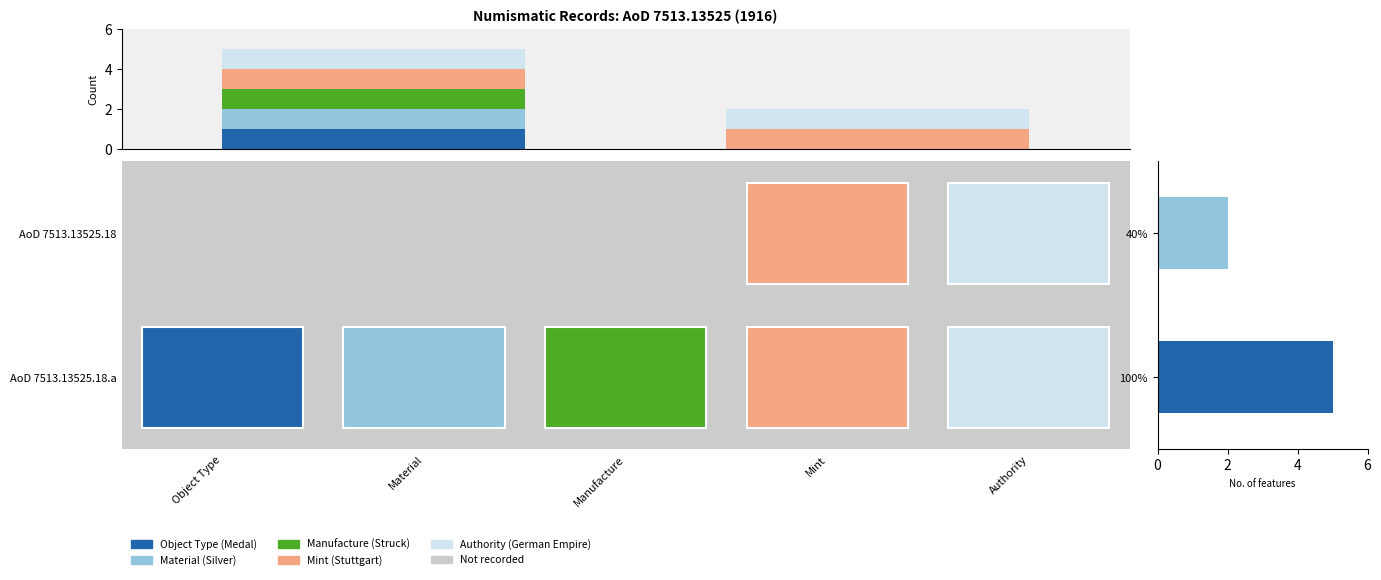

At how many categories does at least one series exceed 0?

2